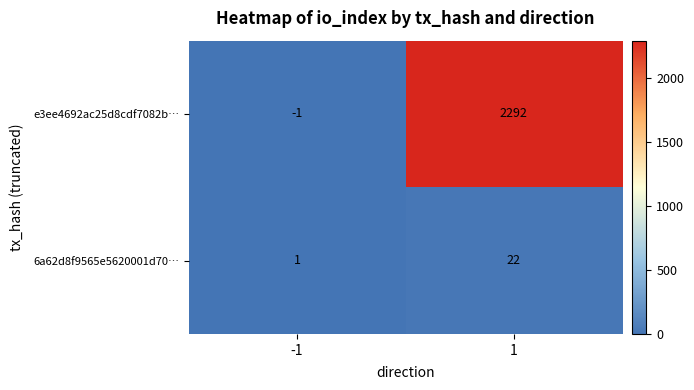

At how many categories does at least one series exceed 547?

1